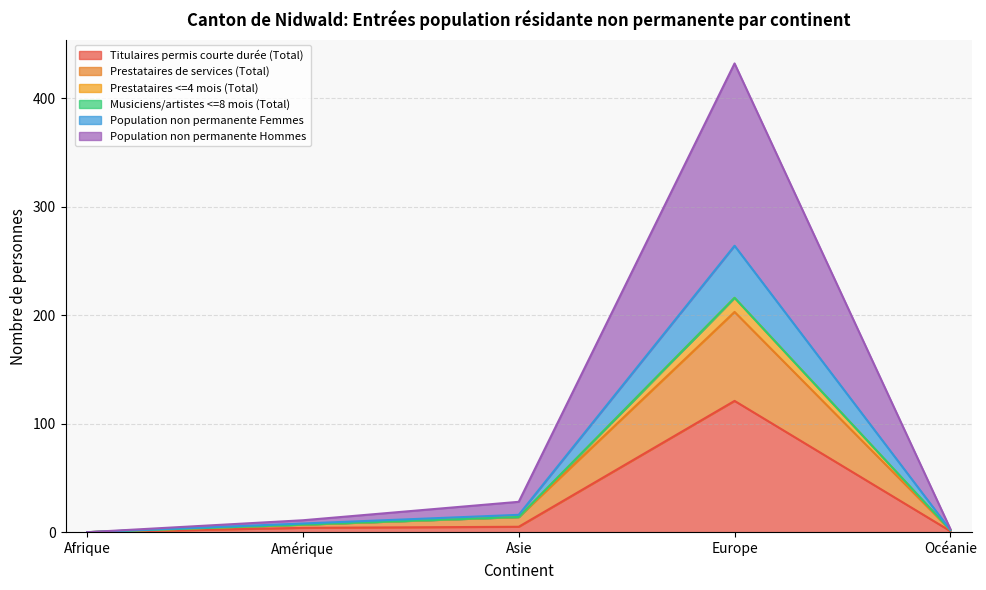

At which category is the sum across all series the highest?

Europe